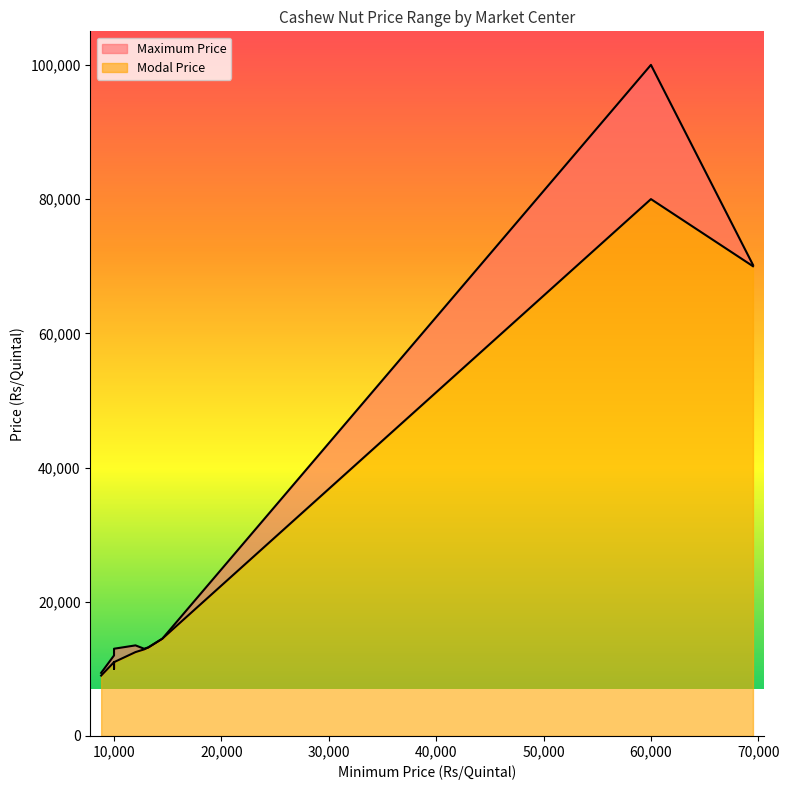

Rank the series at Belthangdi from highest to lowest value.

Maximum Price, Modal Price